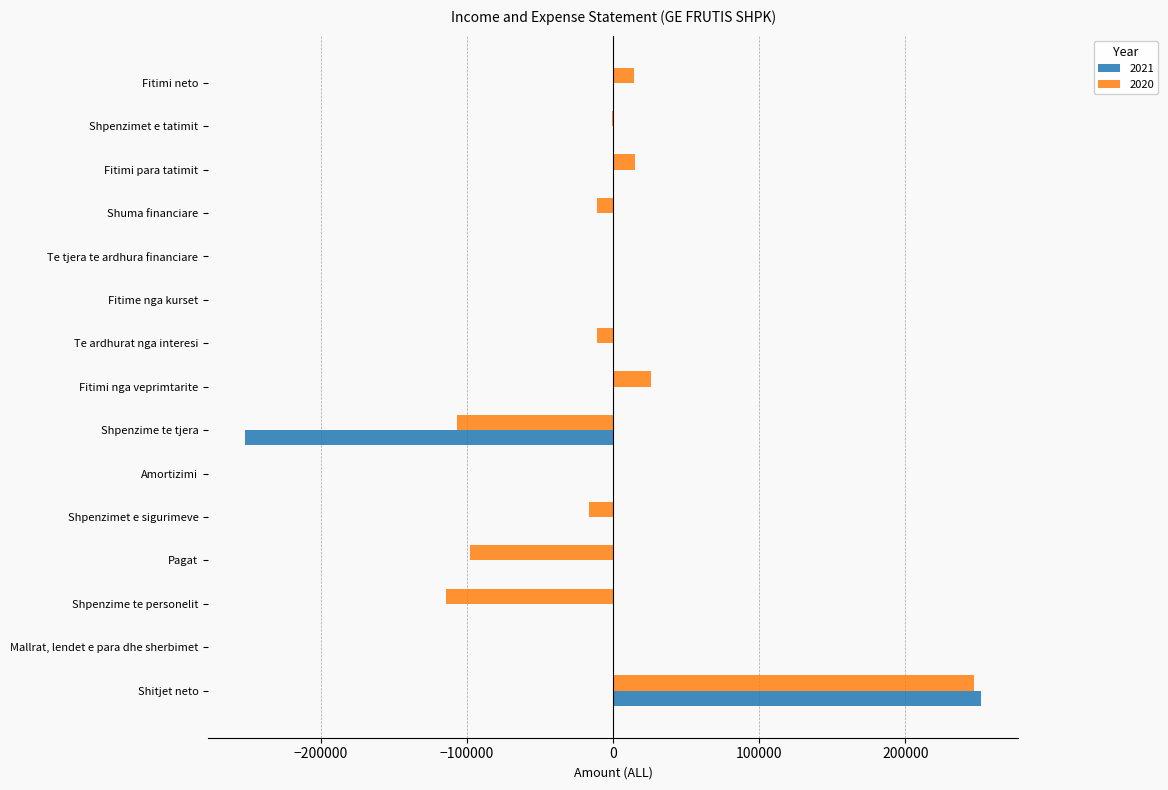

How many series are shown in this chart?

2